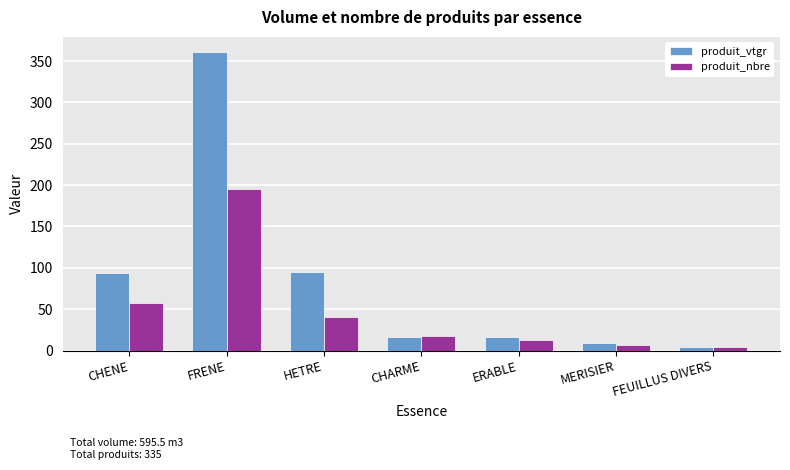

Is it true that produit_nbre equals 57.0 at CHENE?

True